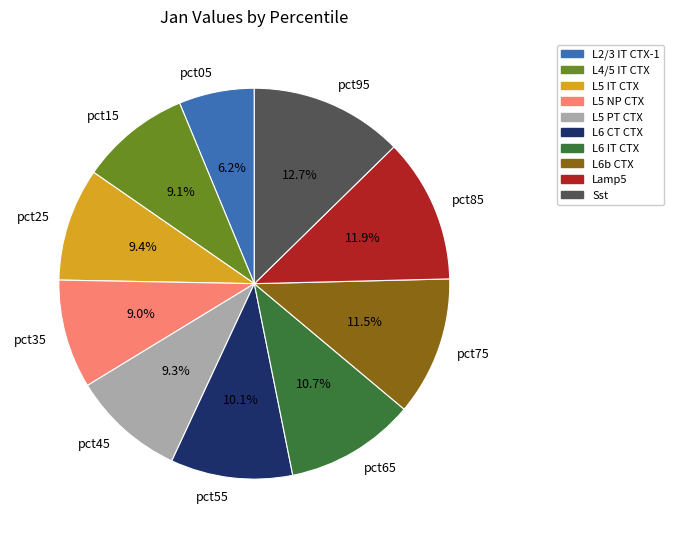

To the nearest percent, what portion does pct15 represent?

9%